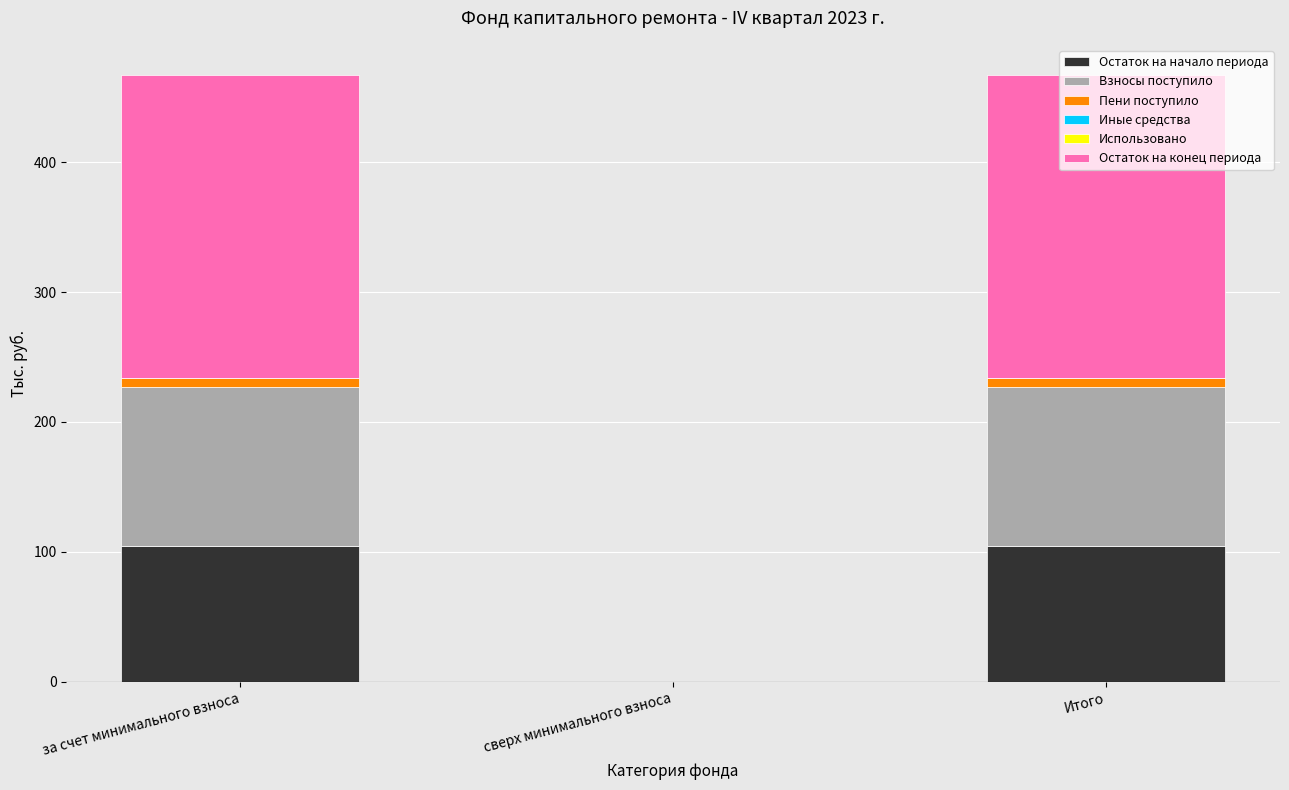

The Остаток на начало периода series shows -72.3 at сверх минимального взноса. True or false?

False